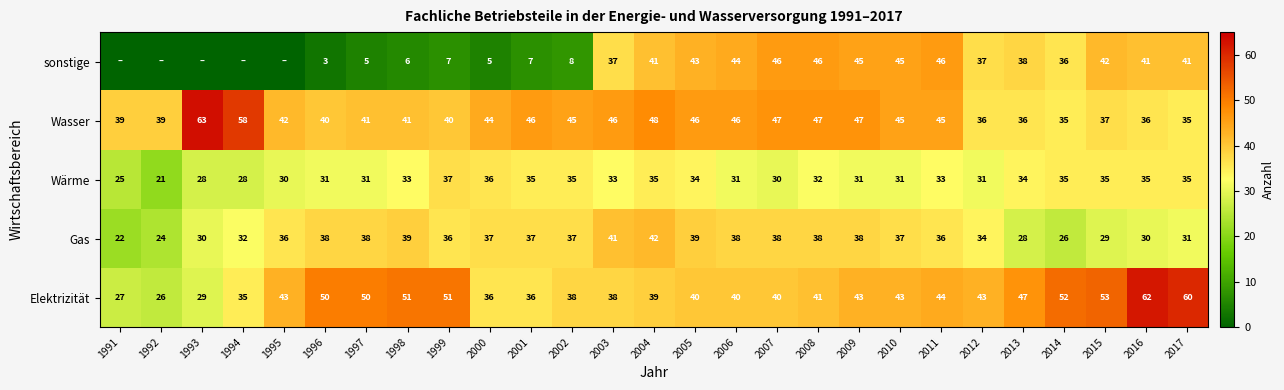

What is the total value across all series at 1997?

165